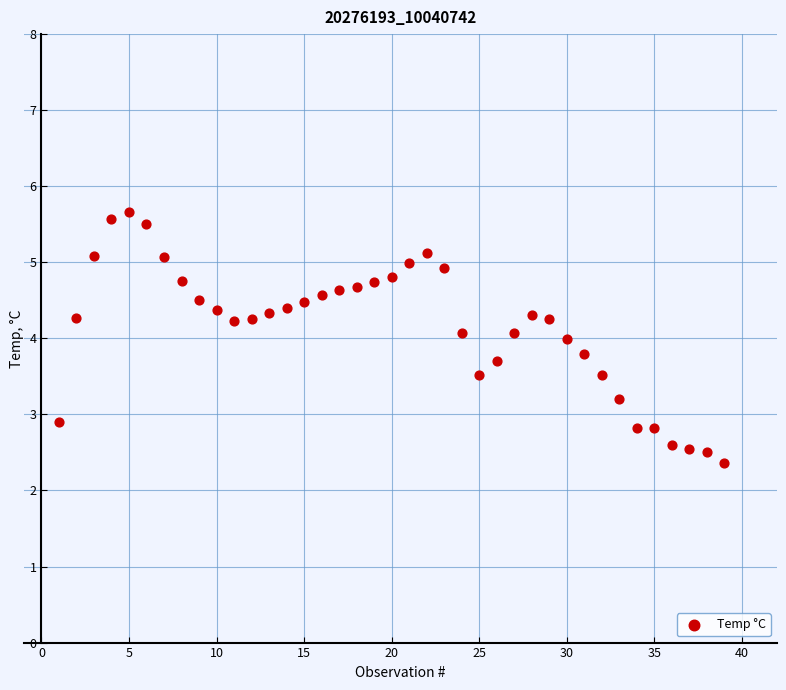

What is the range of Y values (max minus min)?

3.3